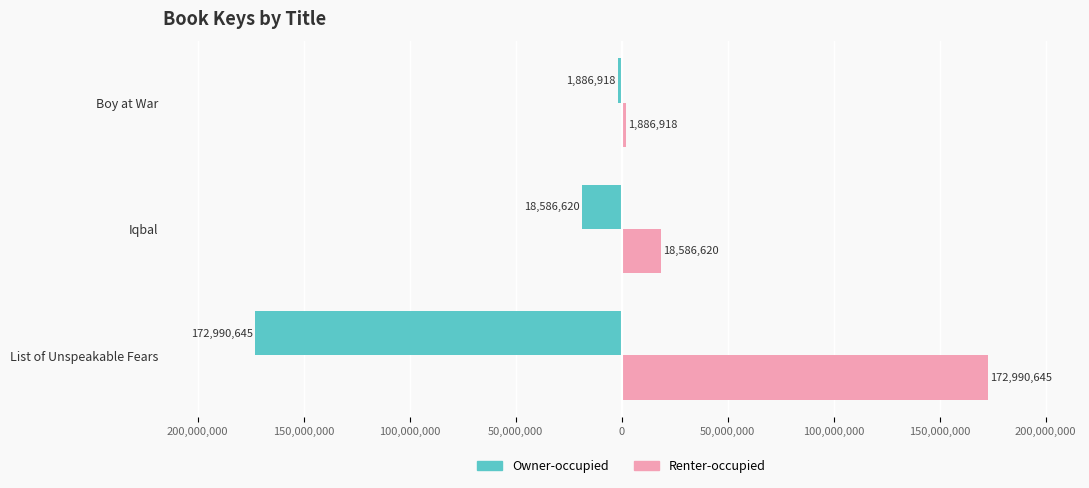

What is the smallest value displayed?

-172990645